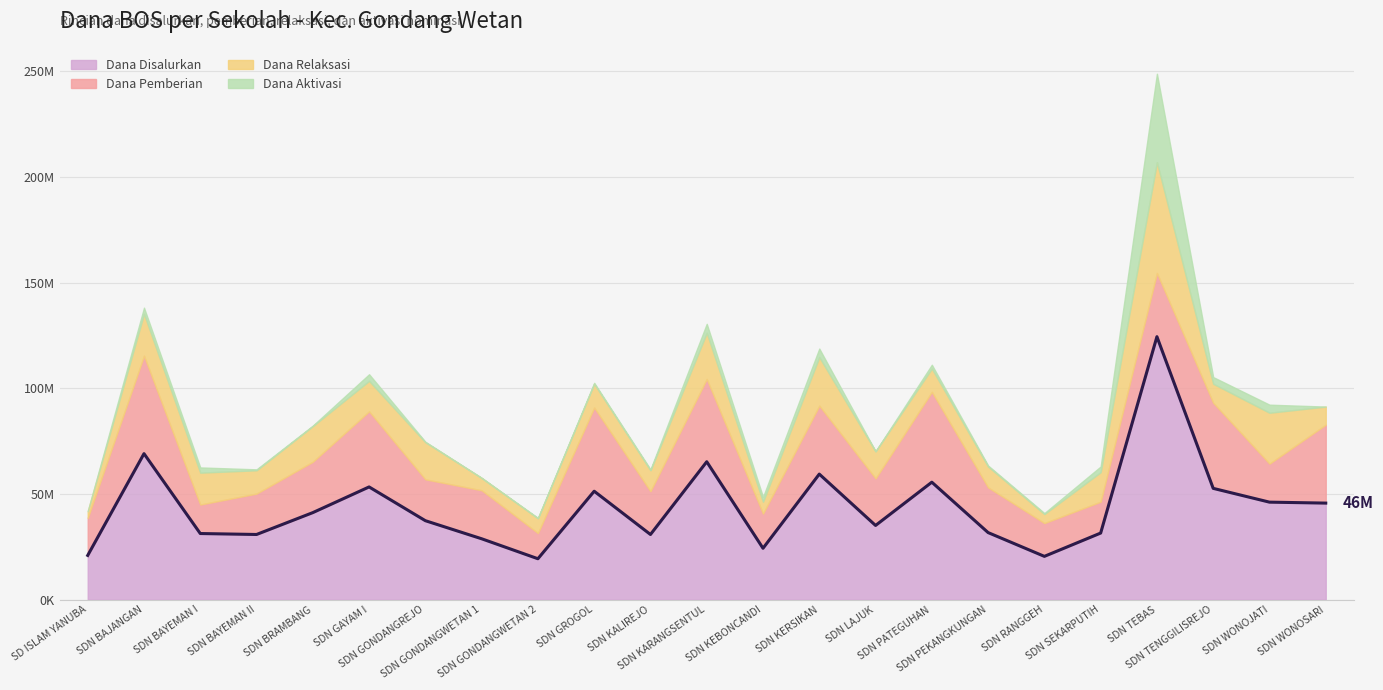

After their last crossing, which series has the higher values: Dana Relaksasi or Dana Pemberian?

Dana Pemberian